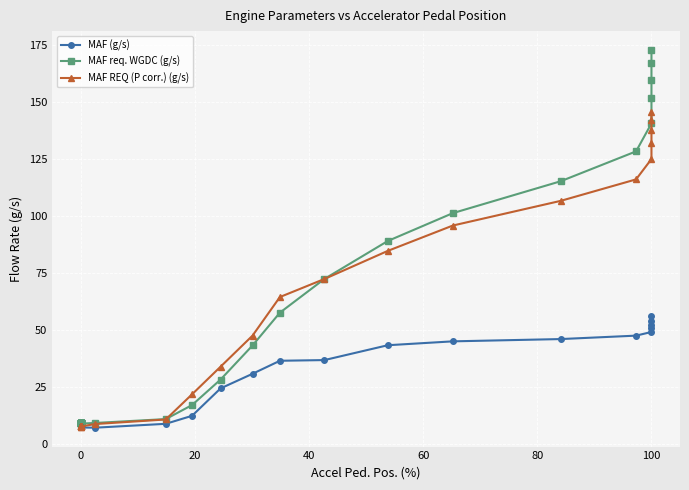

What is the difference between the maximum and second lowest values in the MAF (g/s) series?

48.9